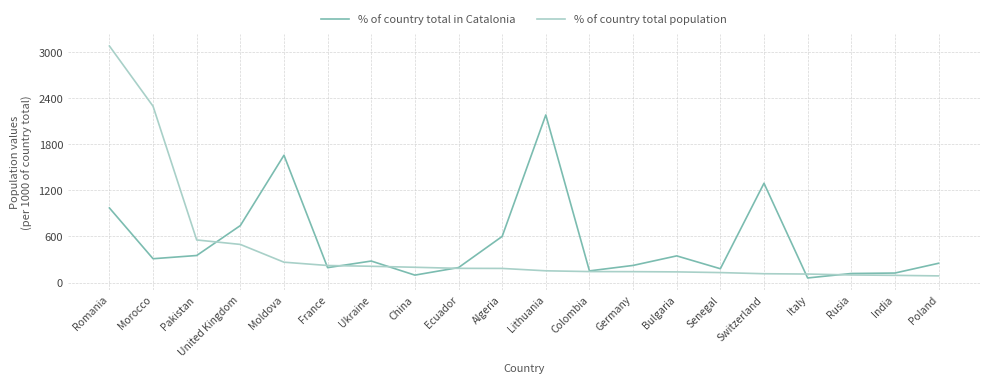

At which label does % of country total in Catalonia first exceed 281?

Romania